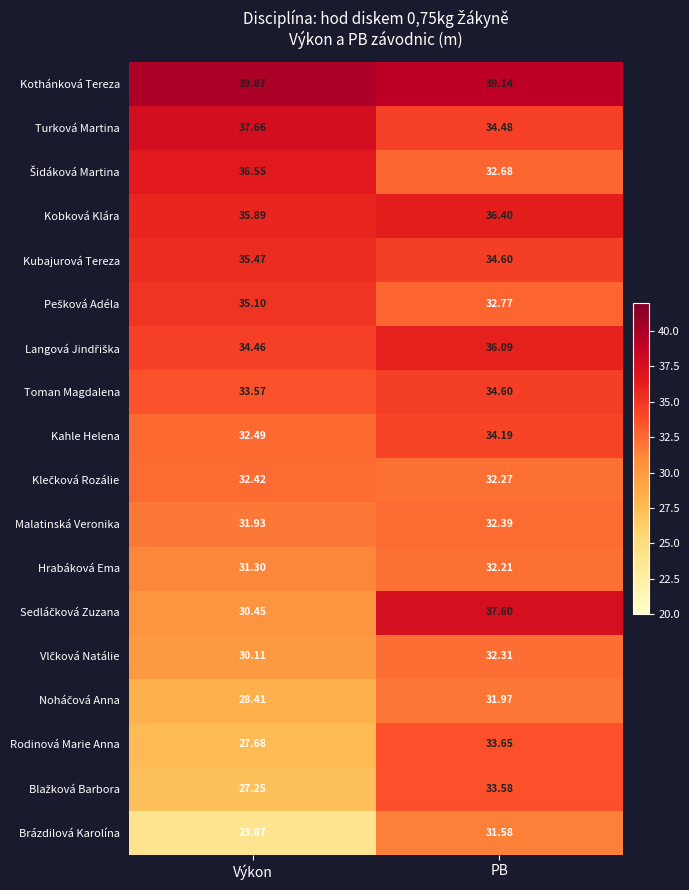

Which category has the lowest value across all series?

Výkon